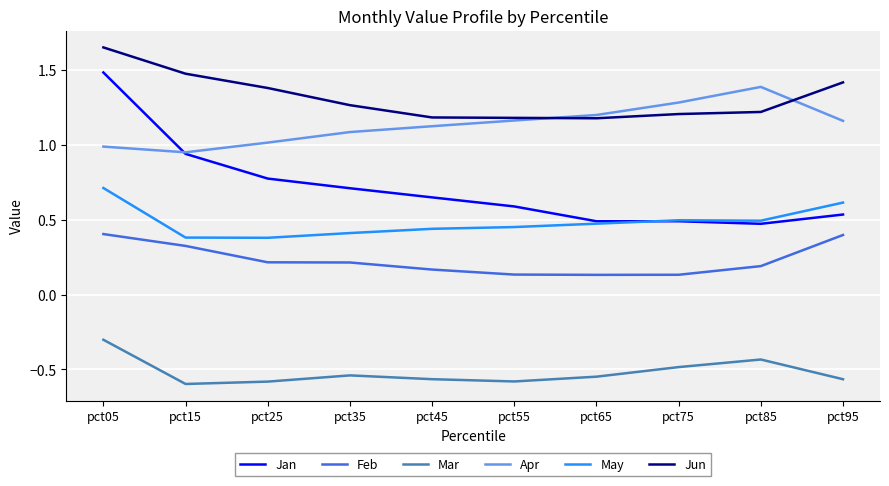

What is the difference between the highest and lowest values at pct95?

2.0